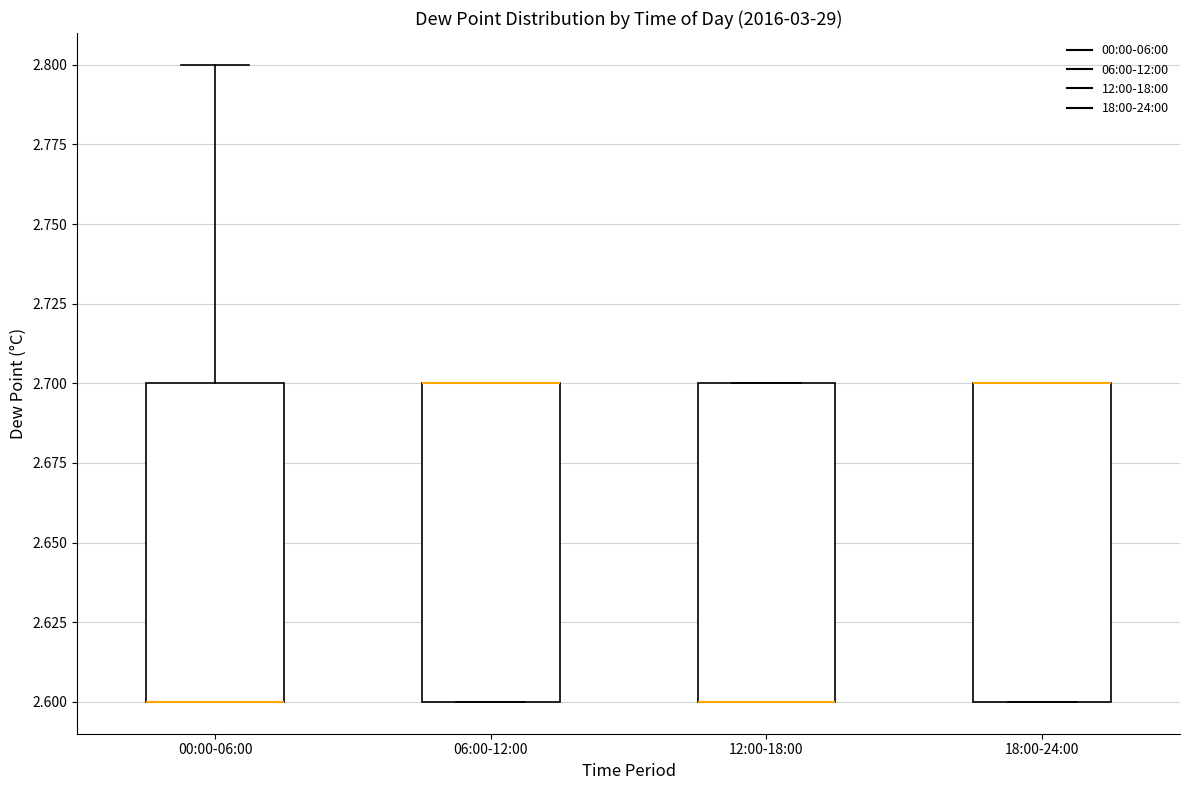

Reading left to right, transcribe this box plot: for each box, give where its median line is, the range the box spans, and where its two whiskers end, as read against the y-axis. The values are not printed on the chart, so give them approximately, as read against the axis.

00:00-06:00: median 2.6 (drawn on the box's lower edge), box 2.6 to 2.7, whiskers 2.6 to 2.8
06:00-12:00: median 2.7 (drawn on the box's upper edge), box 2.6 to 2.7, whiskers 2.6 to 2.7
12:00-18:00: median 2.6 (drawn on the box's lower edge), box 2.6 to 2.7, whiskers 2.6 to 2.7
18:00-24:00: median 2.7 (drawn on the box's upper edge), box 2.6 to 2.7, whiskers 2.6 to 2.7